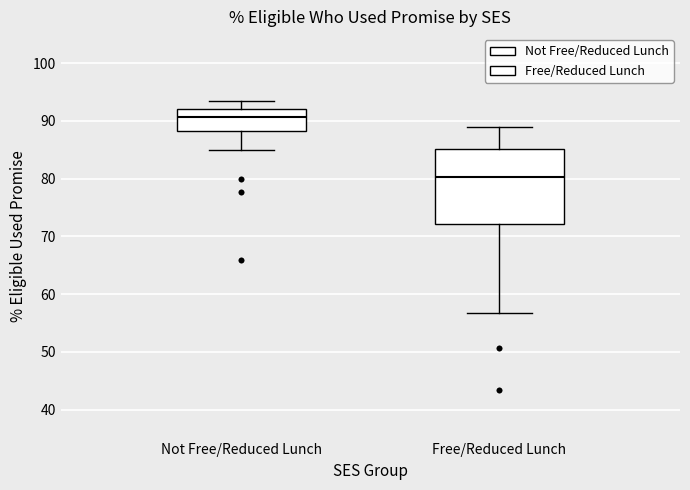

Which box is the tallest, from its lower edge to its upper edge?

Free/Reduced Lunch